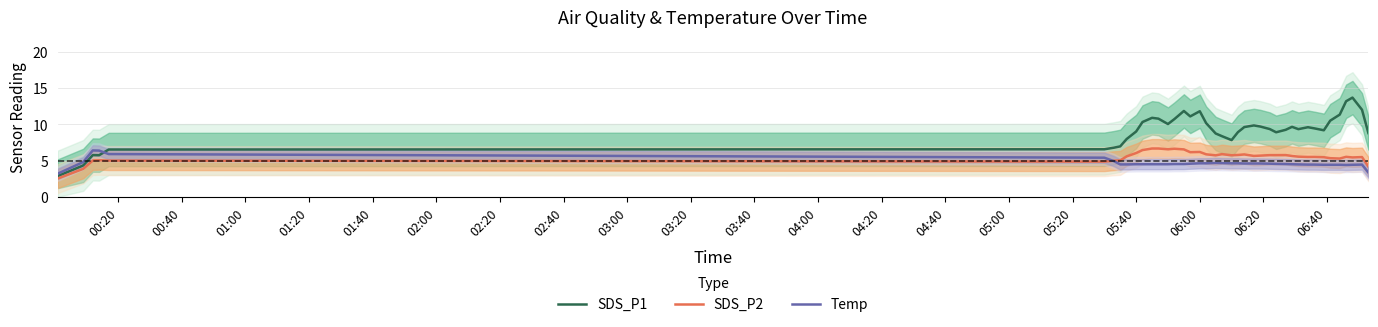

True or false: Temp and SDS_P1 cross at least once.

True